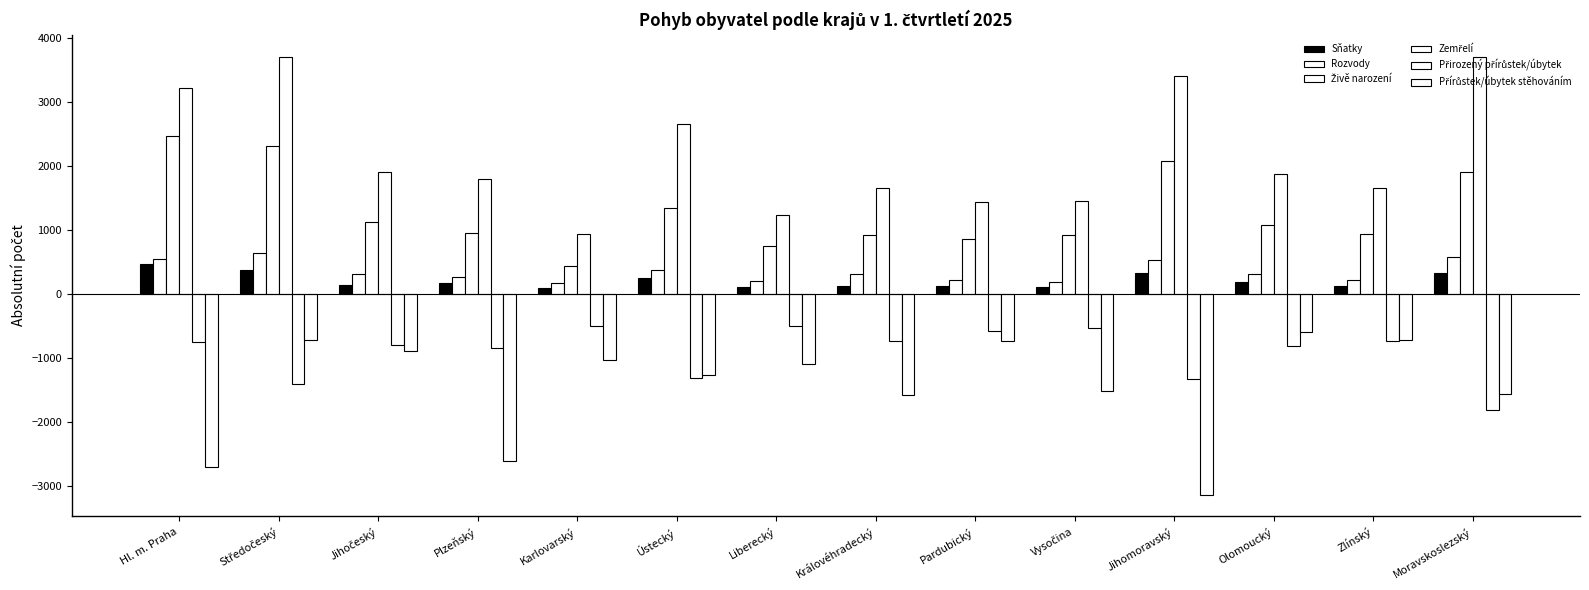

At which label is Zemřelí closest to 2322?

Ústecký